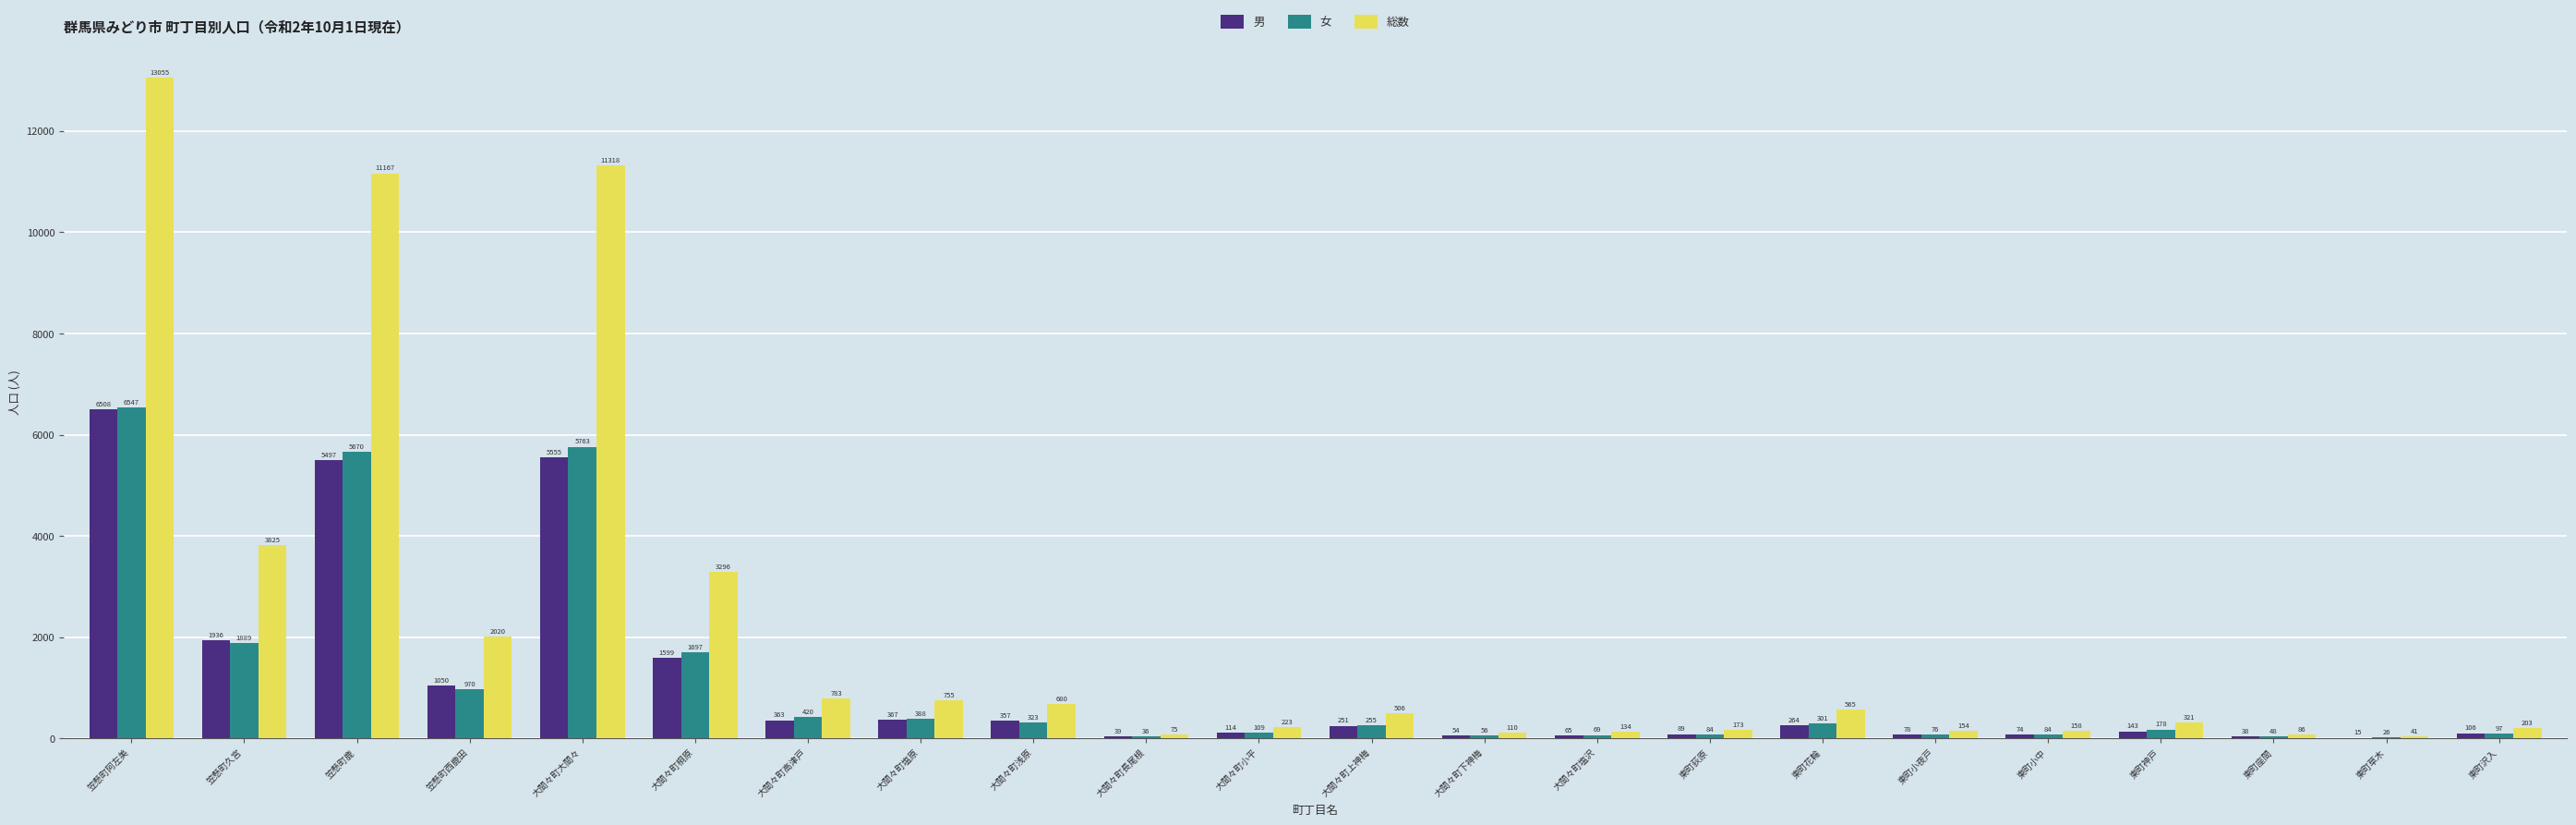

Which label corresponds to the largest value in the chart?

笠懸町阿左美